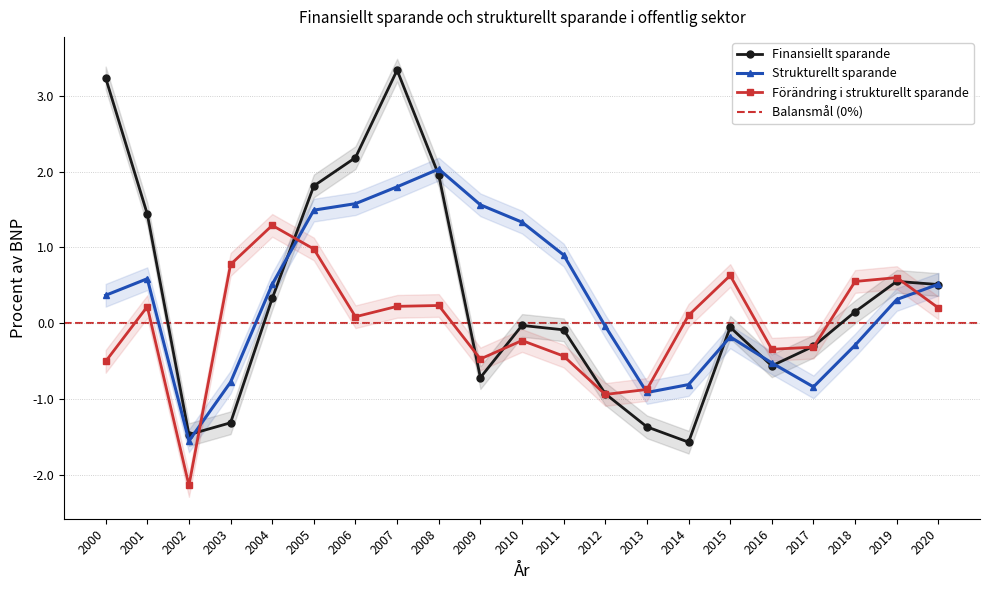

At how many categories does at least one series exceed 0?

16